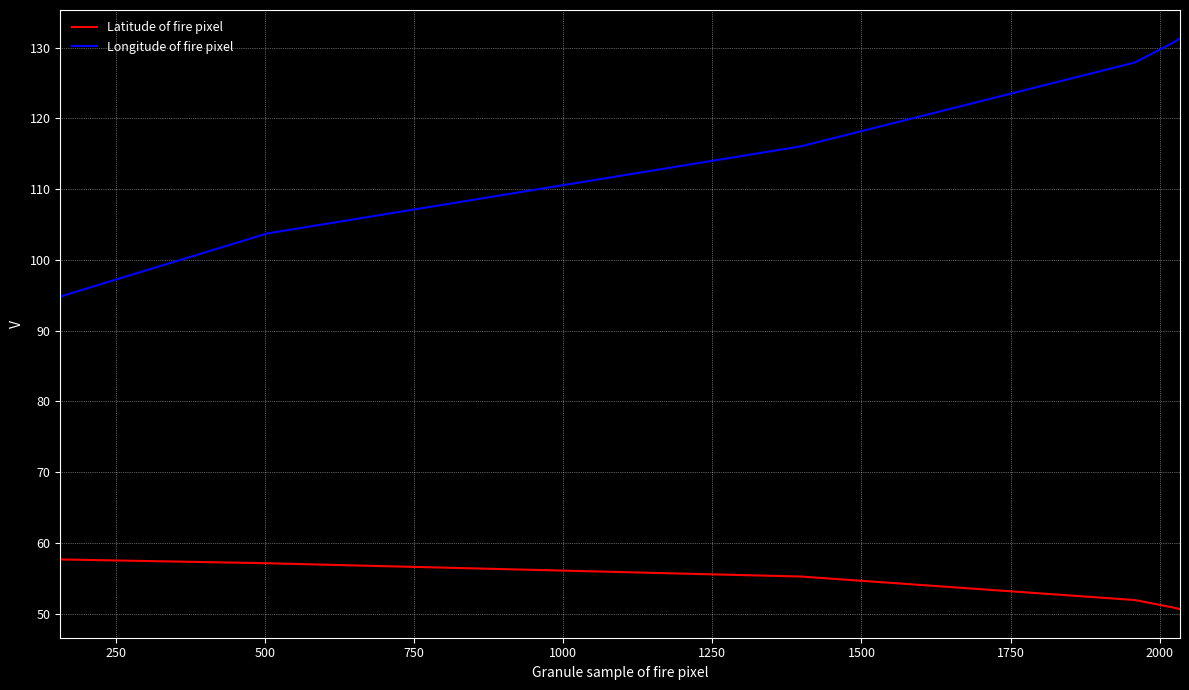

True or false: Longitude of fire pixel and Latitude of fire pixel cross at least once.

False